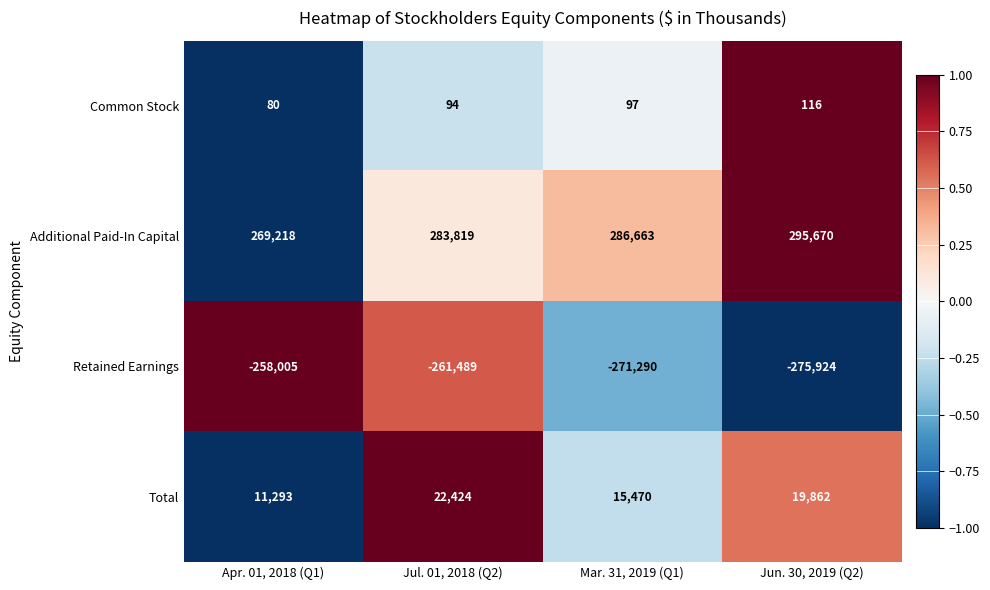

Where does the Retained Earnings series first go above -261489?

Apr. 01, 2018 (Q1)